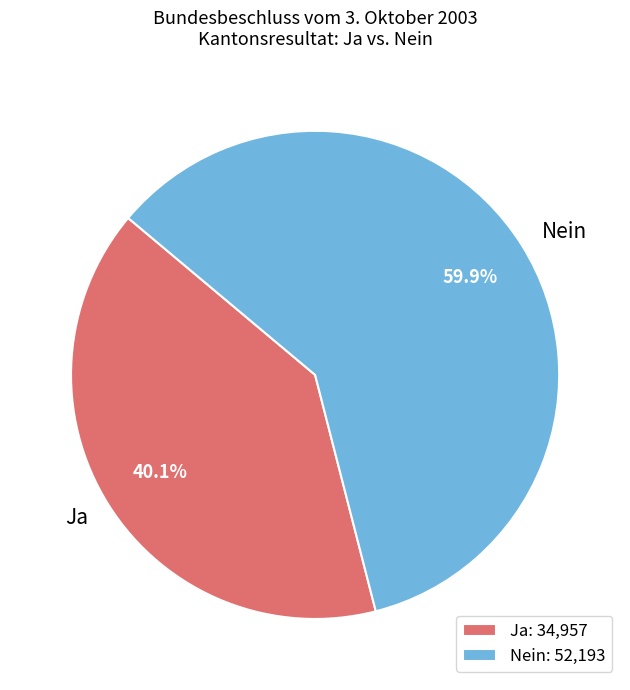

What is the total percentage of Nein and Ja?

100.0%